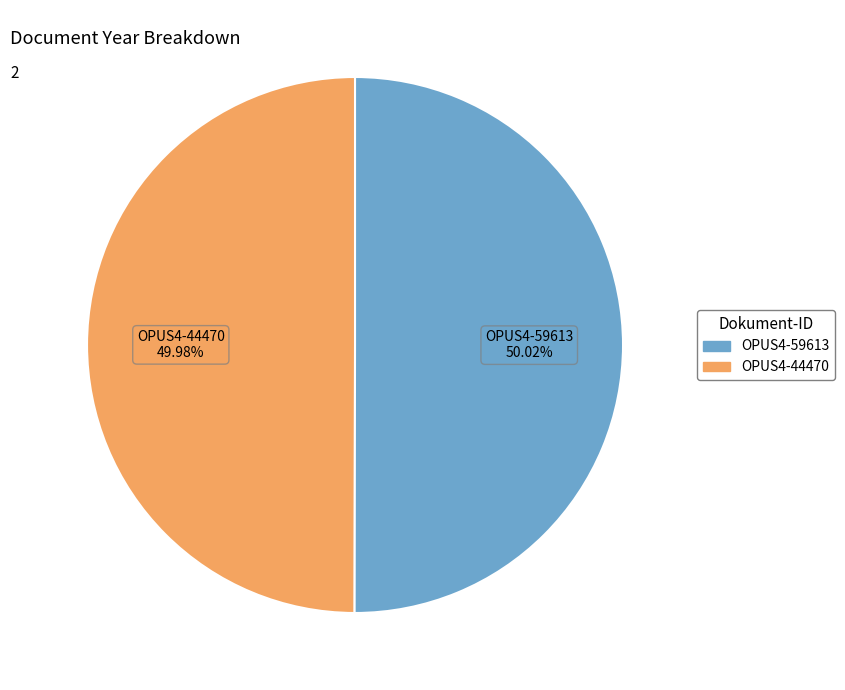

Does any single category account for the majority?

Yes